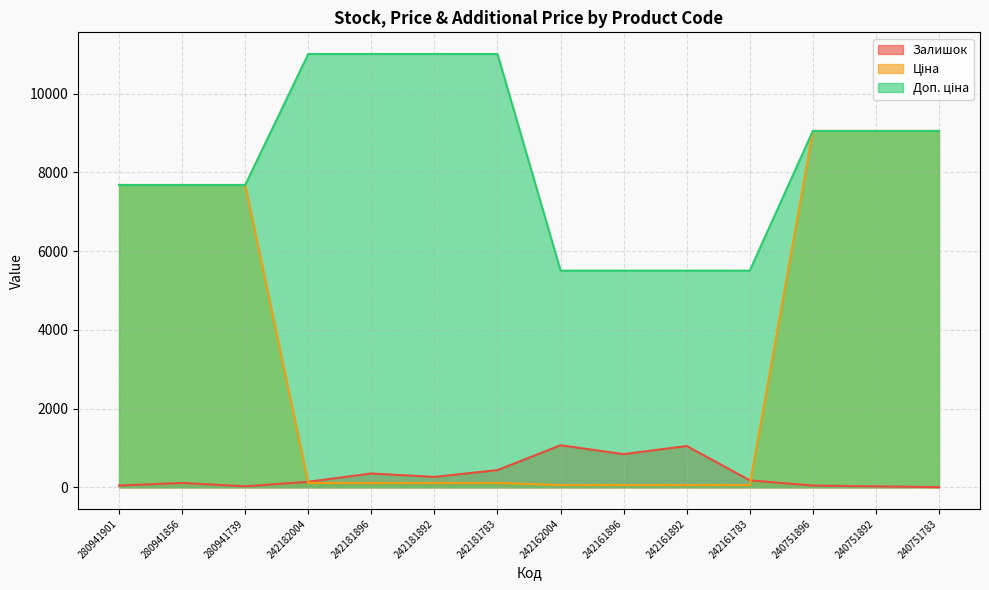

True or false: Ціна and Доп. ціна intersect in this chart.

False